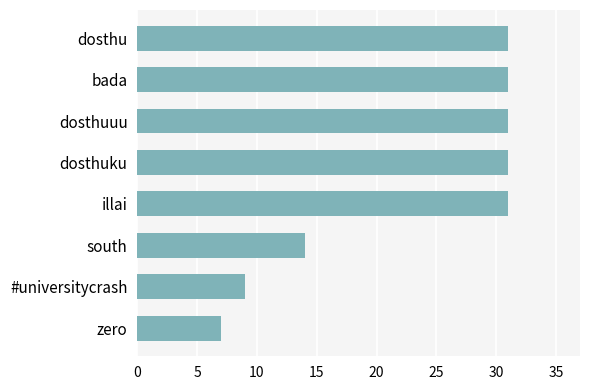

What is the label of the 3rd bar from the bottom?

south